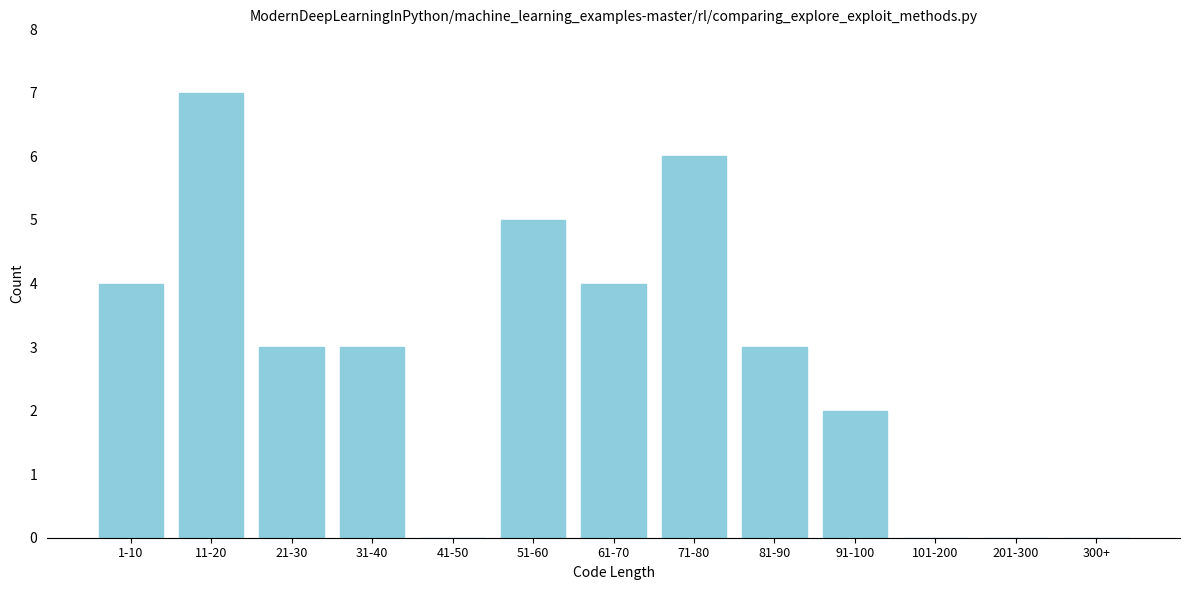

Reading left to right, list all the values displayed in this chart.

1-10=4	11-20=7	21-30=3	31-40=3	41-50=0	51-60=5	61-70=4	71-80=6	81-90=3	91-100=2	101-200=0	201-300=0	300+=0